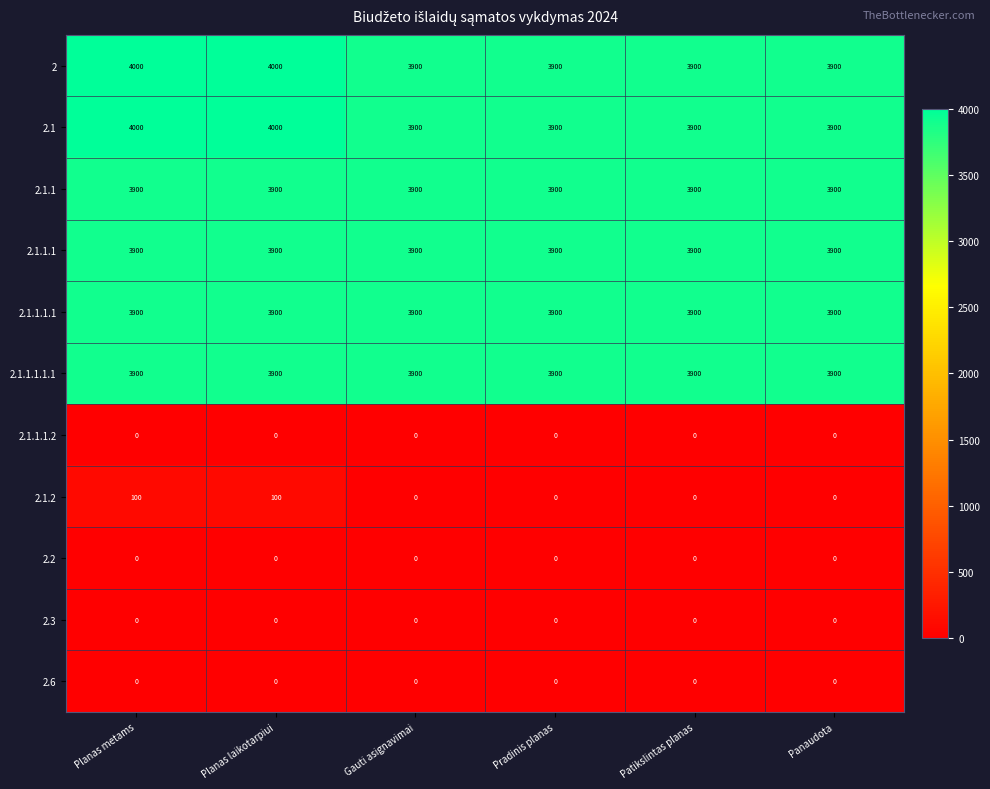

What is the sum of all 2.1.1.1 values?

23400